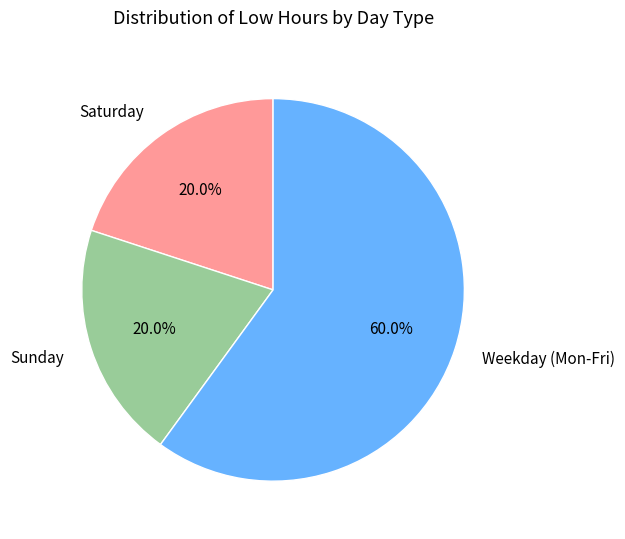

Approximately how many times larger is the value at Weekday (Mon-Fri) compared to Saturday?

3.0